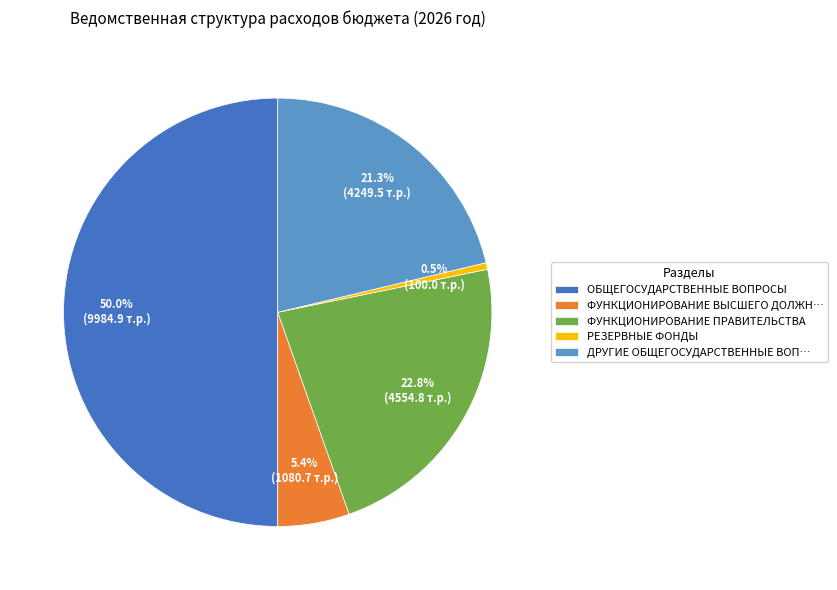

Rank the categories by value from lowest to highest.

РЕЗЕРВНЫЕ ФОНДЫ, ФУНКЦИОНИРОВАНИЕ ВЫСШЕГО ДОЛЖН…, ДРУГИЕ ОБЩЕГОСУДАРСТВЕННЫЕ ВОП…, ФУНКЦИОНИРОВАНИЕ ПРАВИТЕЛЬСТВА, ОБЩЕГОСУДАРСТВЕННЫЕ ВОПРОСЫ